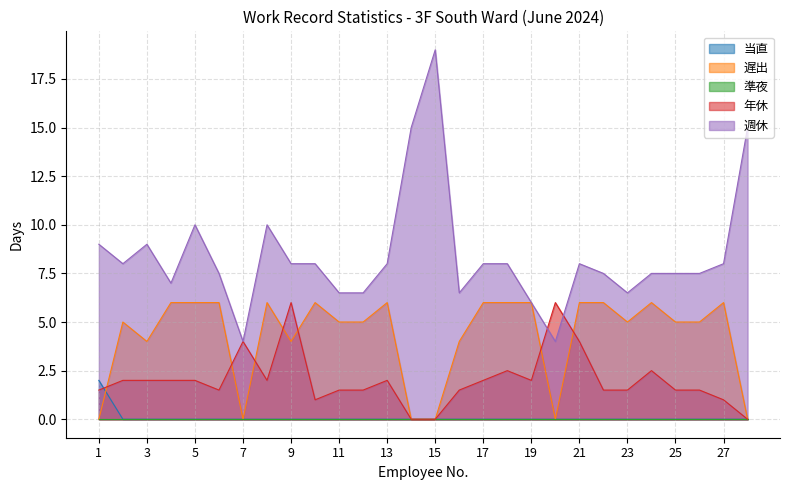

What is the greatest value displayed?

19.0